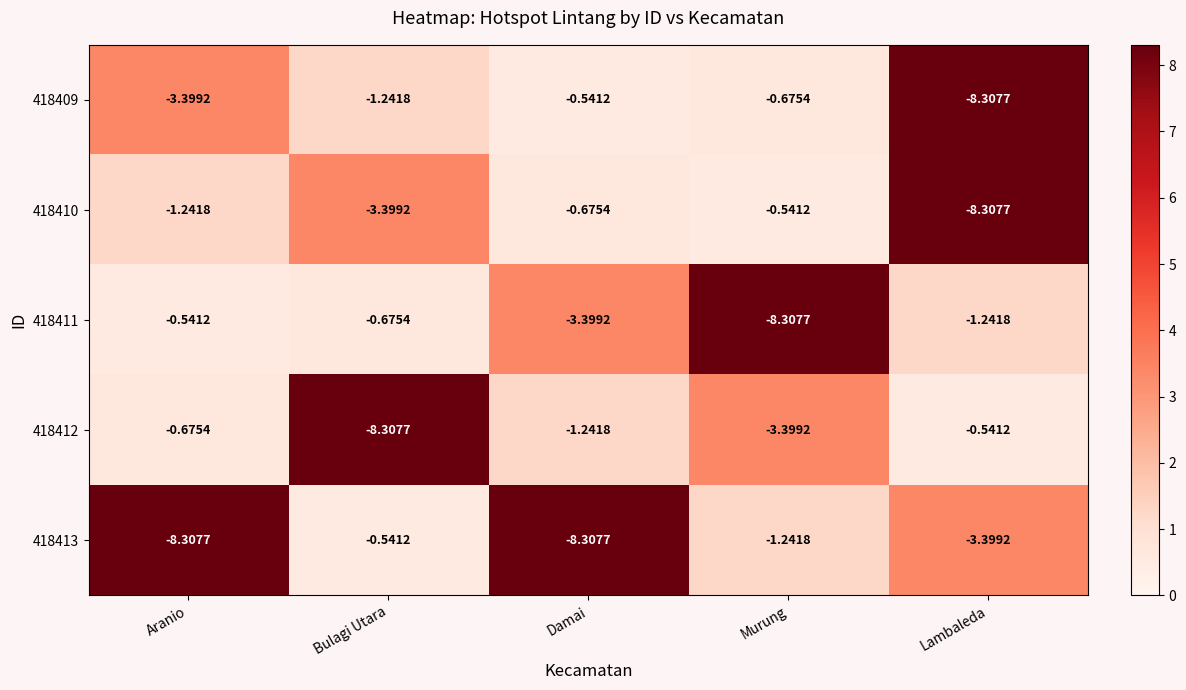

Where is 418411 nearest to the value -4?

Damai